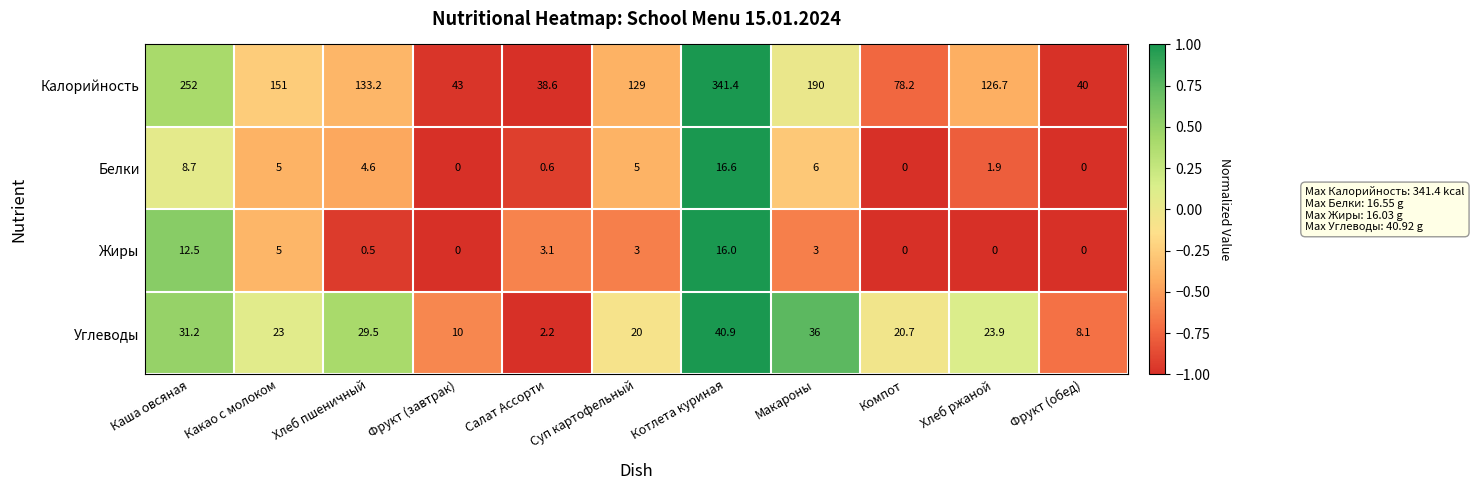

List the series in order of their peak value, lowest first.

Жиры, Белки, Углеводы, Калорийность